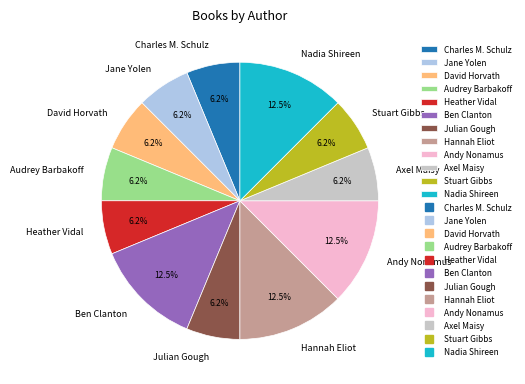

Combined, do Ben Clanton and Andy Nonamus account for over 50%?

No